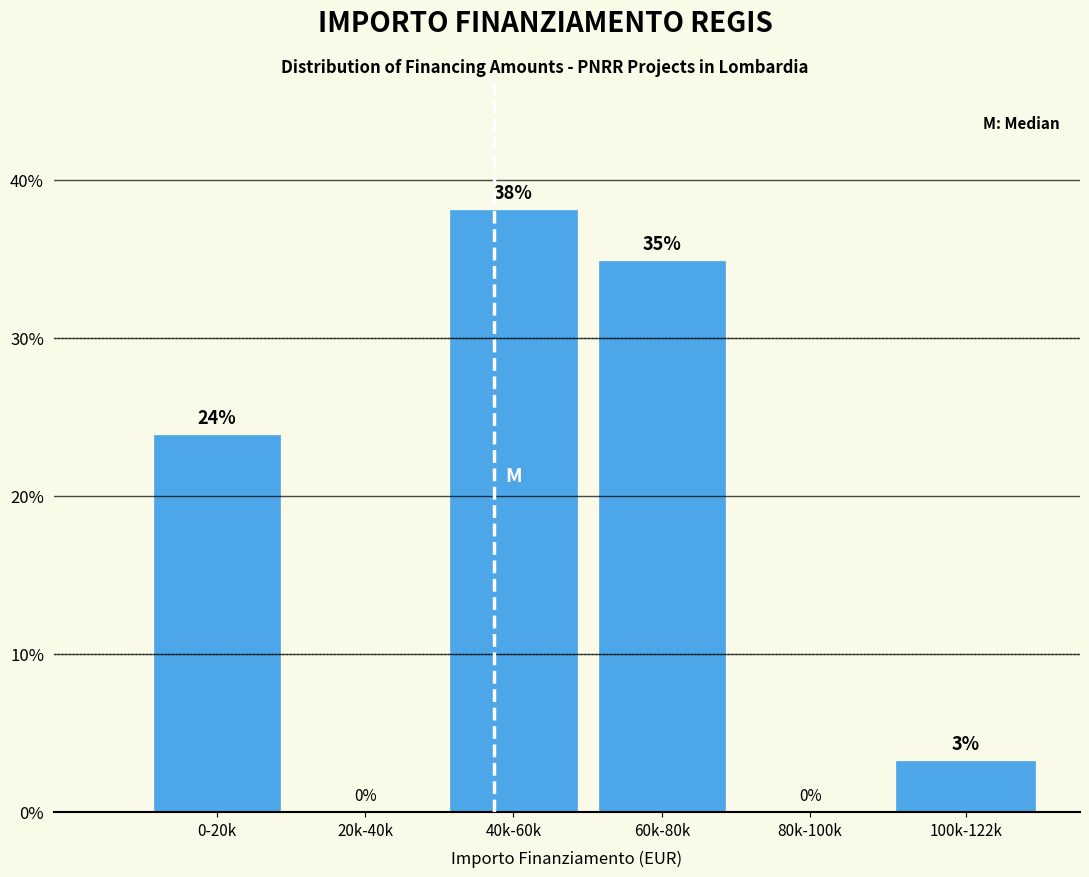

What is the maximum value shown in the chart?

38.1